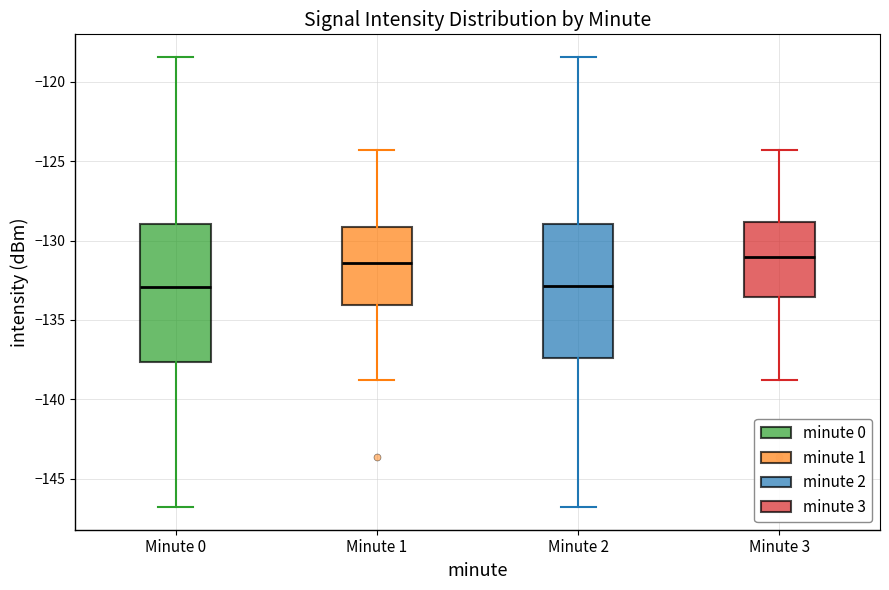

Reading left to right, transcribe this box plot: for each box, give where its median line is, the range the box spans, and where its two whiskers end, as read against the y-axis. The values are not printed on the chart, so give them approximately, as read against the axis.

Minute 0: median -133.0, box -137.5 to -129.0, whiskers -147.0 to -118.5
Minute 1: median -131.5, box -134.0 to -129.0, whiskers -139.0 to -124.5
Minute 2: median -133.0, box -137.5 to -129.0, whiskers -147.0 to -118.5
Minute 3: median -131.0, box -133.5 to -129.0, whiskers -139.0 to -124.5